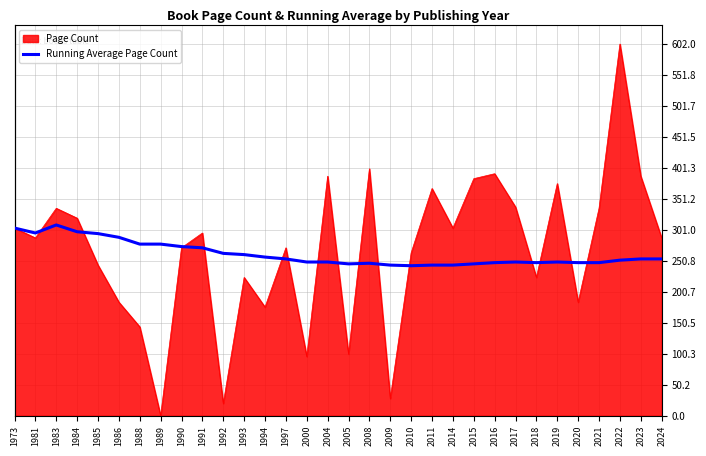

Does the chart display data point markers on the line(s)?

No